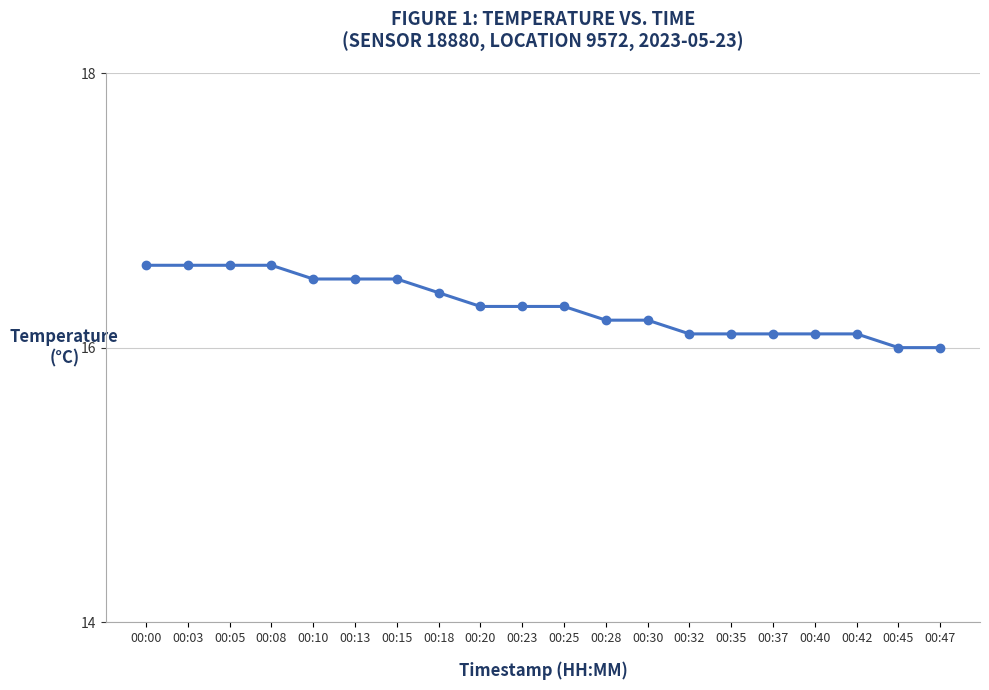

What is the minimum value shown in the chart?

16.0